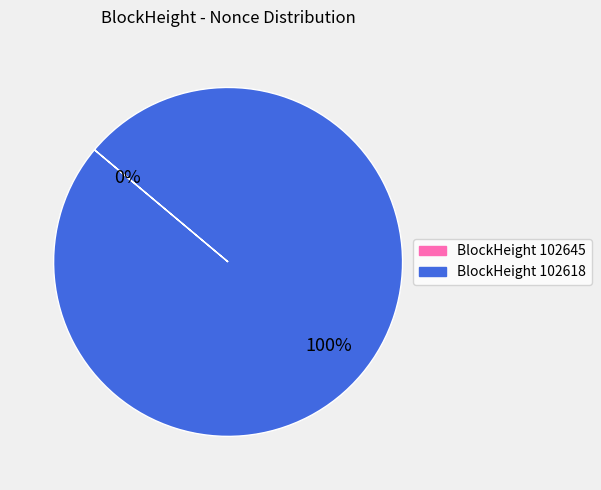

The 102618 slice represents 93% of the pie. True or false?

False